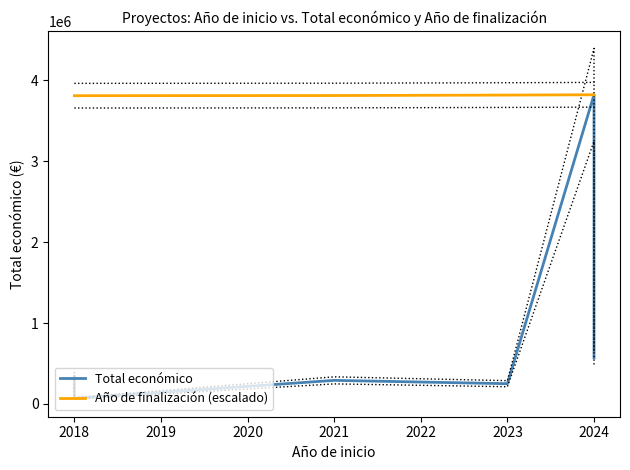

What is the difference between the second highest and minimum values in the Total económico series?

500641.0